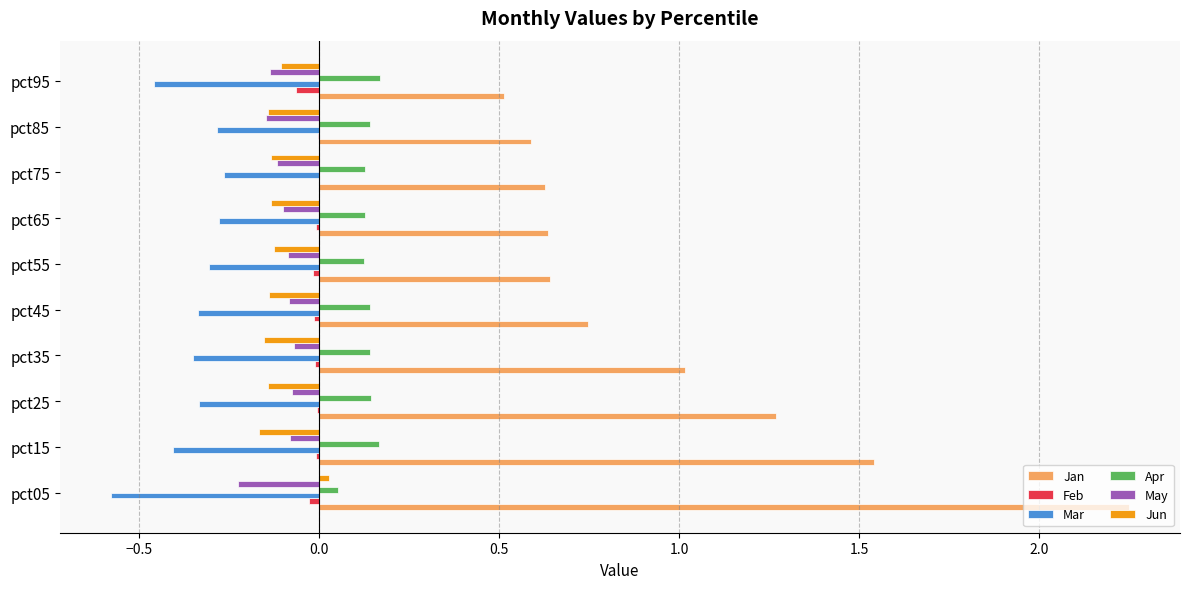

Where is Jan nearest to the value 1?

pct35